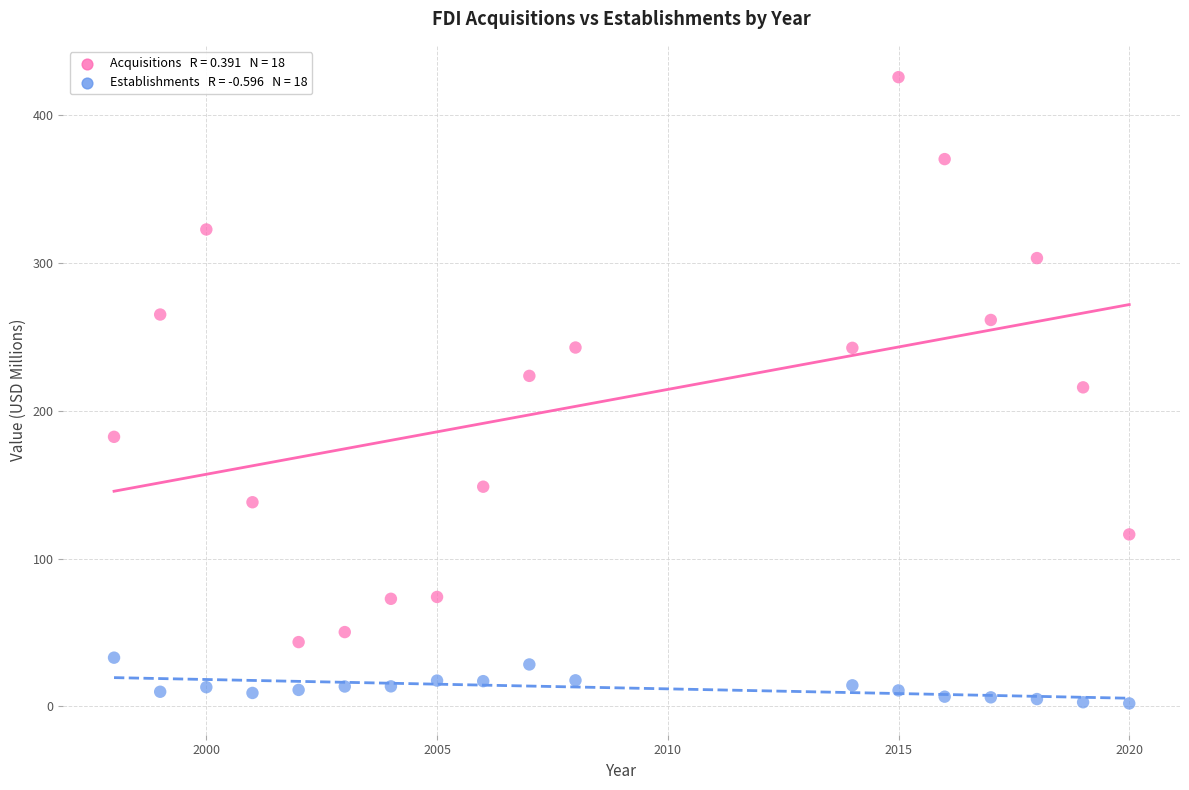

Across all data points, what is the range of Y values (max minus min)?

423.8